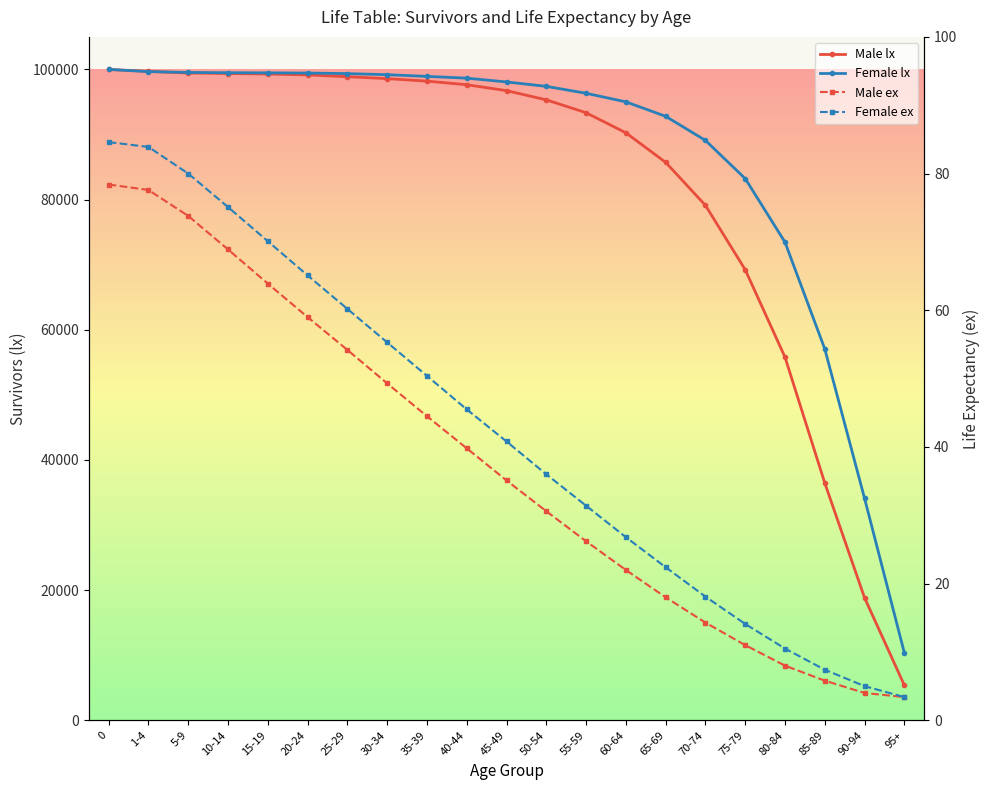

The value of Female lx at 25-29 is 173178.4. True or false?

False